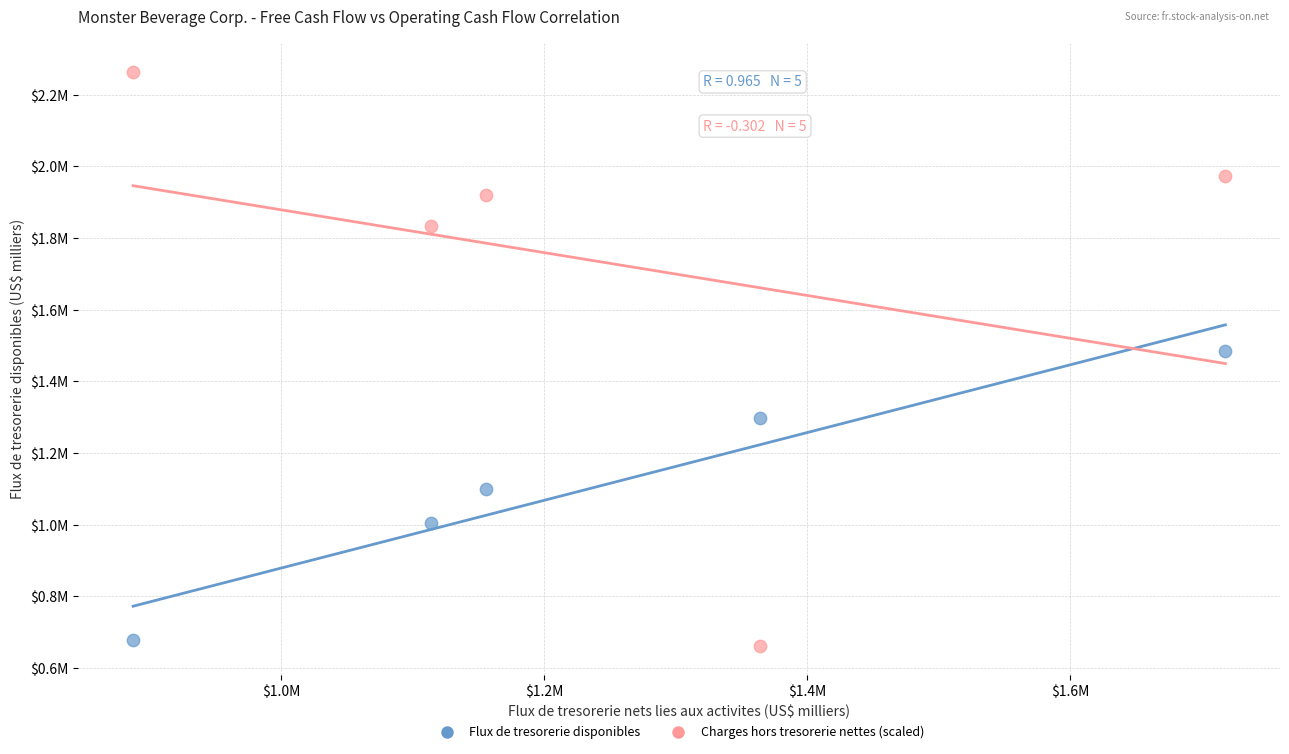

What are all the series names shown in the legend?

Flux de tresorerie disponibles, Charges hors tresorerie nettes (scaled)